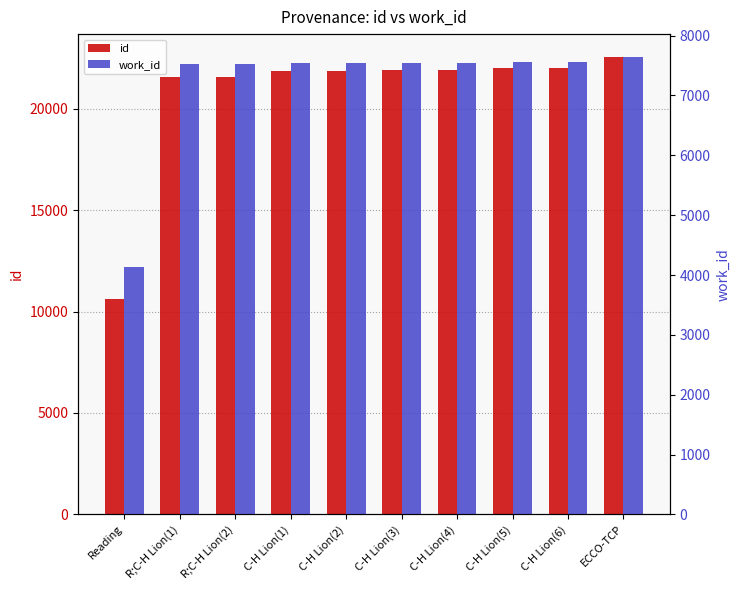

Reading right to left, transcribe all the data shown in this chart.

id: 22542	22014	21979	21884	21879	21867	21860	21577	21574	10614
work_id: 7643	7565	7554	7550	7550	7550	7550	7520	7520	4136